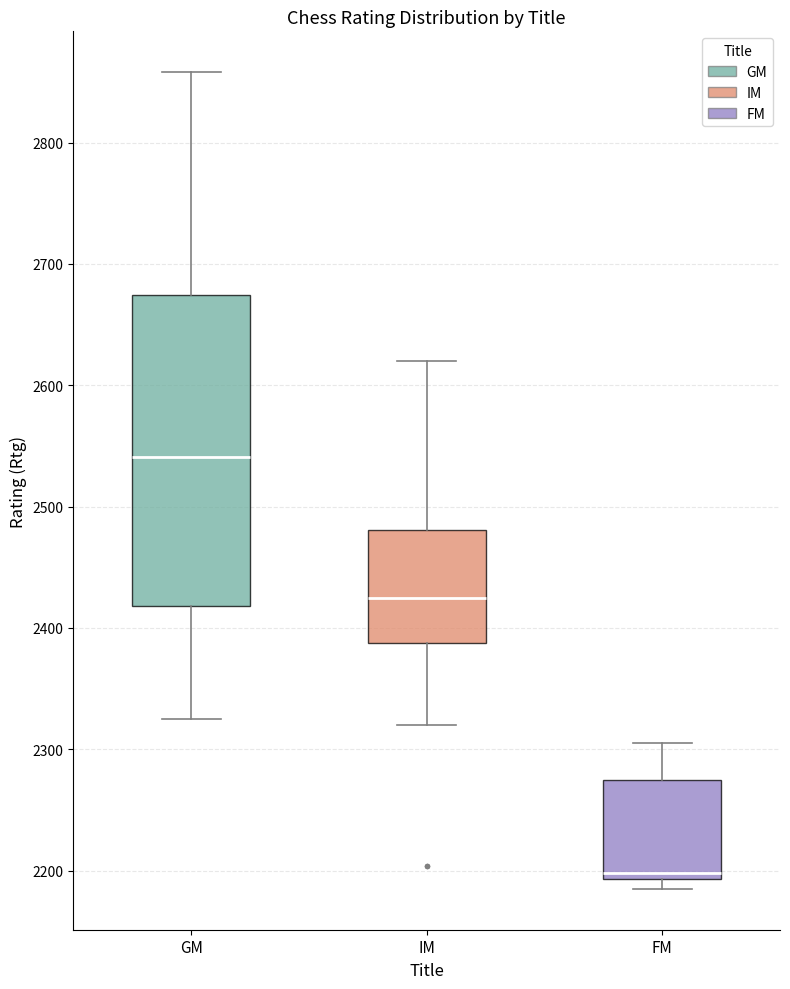

Reading left to right, read every box against the y-axis: the position of its median line, the range the box covers, and the ends of its whiskers. The values are not printed on the chart, so give them approximately, as read against the axis.

GM: median 2540, box 2420 to 2670, whiskers 2330 to 2860
IM: median 2430, box 2390 to 2480, whiskers 2320 to 2620
FM: median 2200, box 2190 to 2280, whiskers 2190 (just below the box's lower edge) to 2310